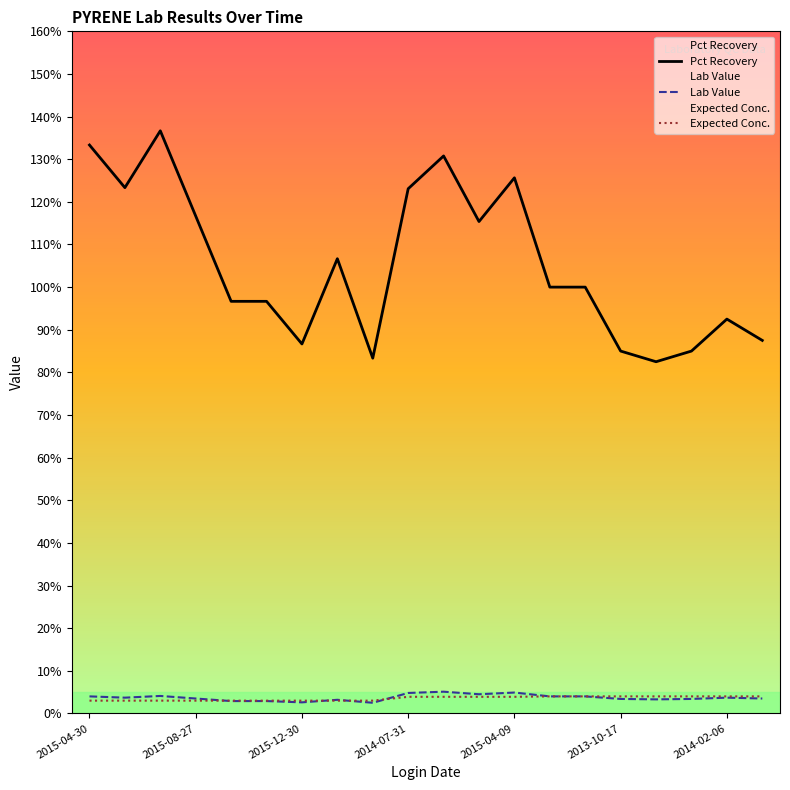

At how many categories does at least one series exceed 0?

20